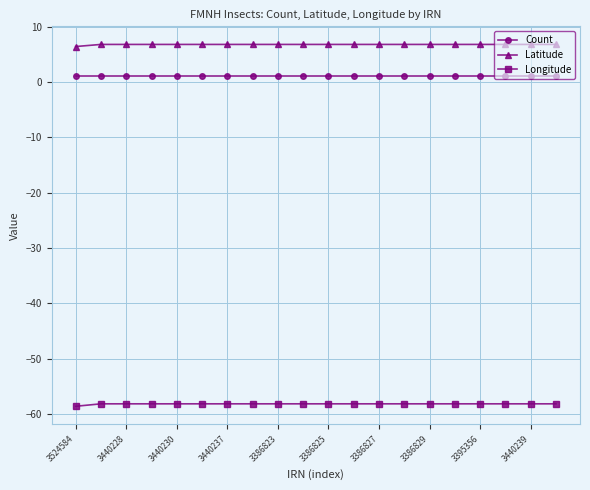

What is the greatest value displayed?

6.8